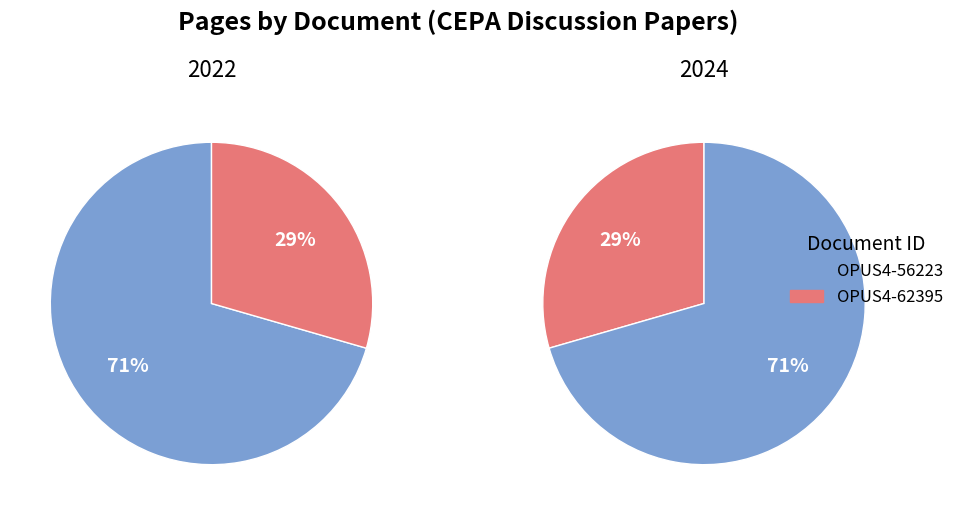

Rank the categories by value from highest to lowest.

OPUS4-56223, OPUS4-62395